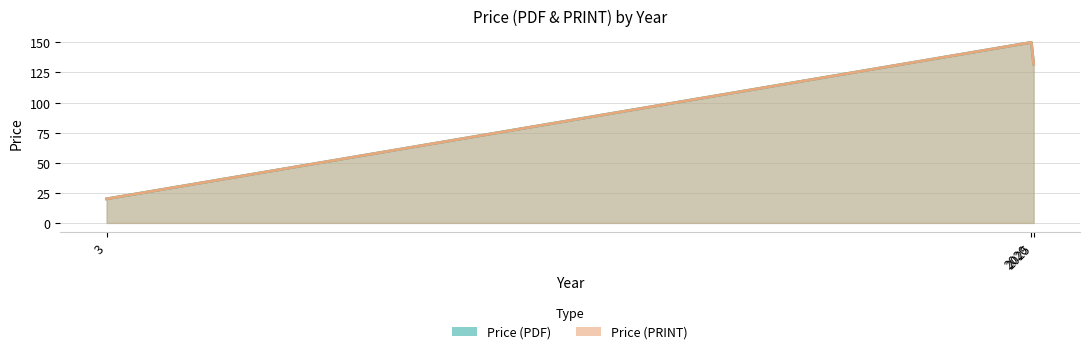

Between 3 and 2020, which series saw the biggest shift?

Price (PDF)